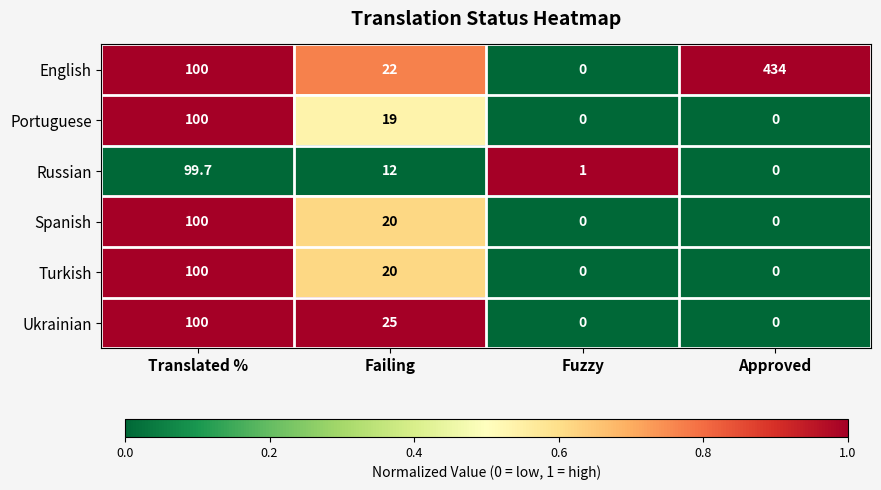

What is the highest value of the Russian series?

99.7